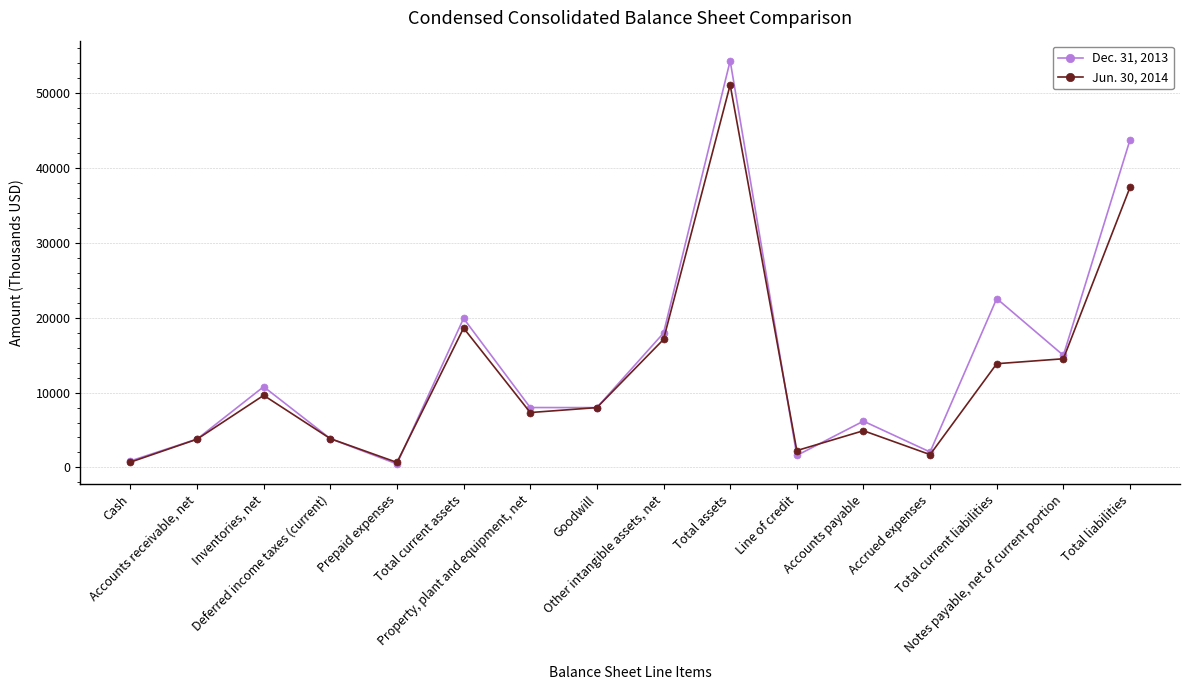

Rank the series by their average value, from lowest to highest.

Jun. 30, 2014, Dec. 31, 2013